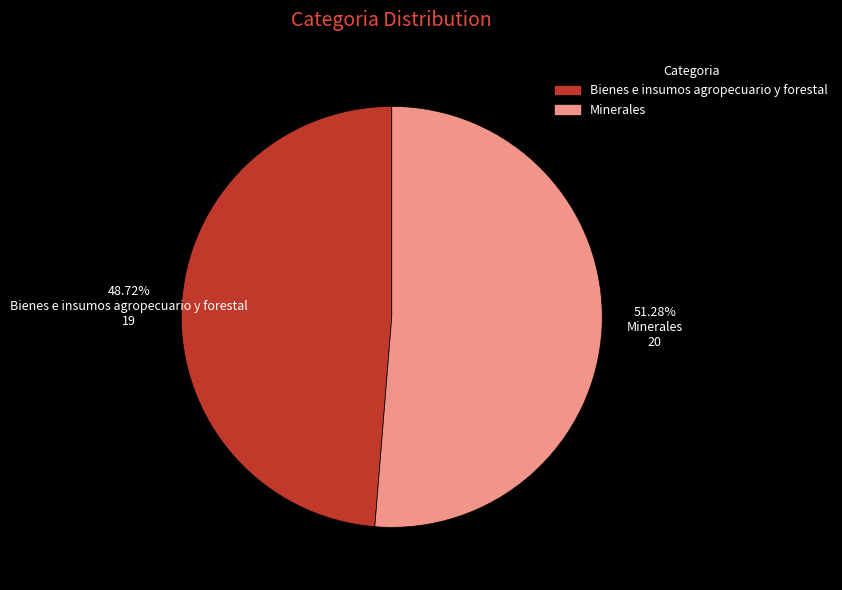

Rank the categories by value from lowest to highest.

Bienes e insumos agropecuario y forestal, Minerales